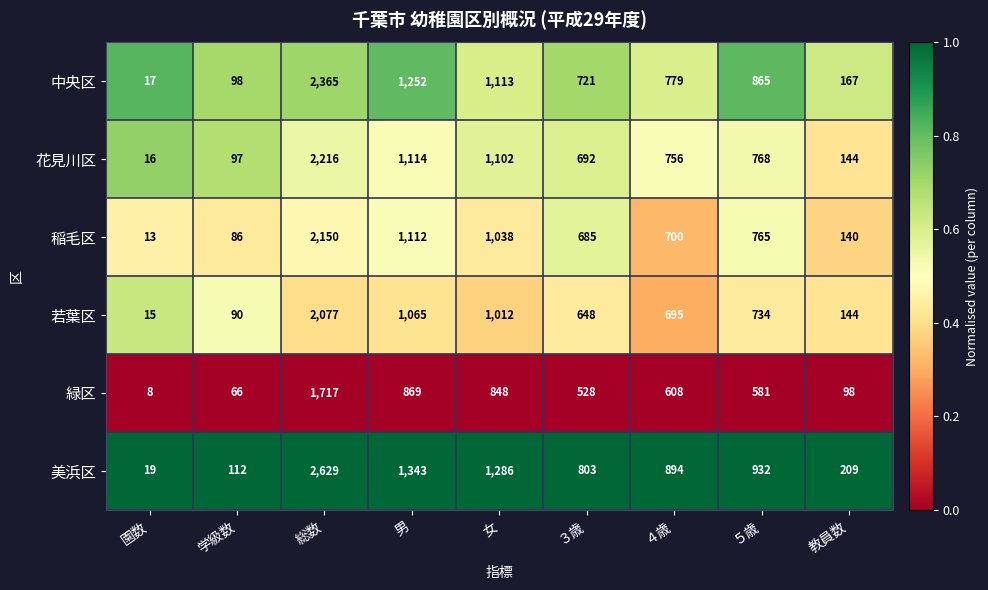

Which category has the lowest value across all series?

園数